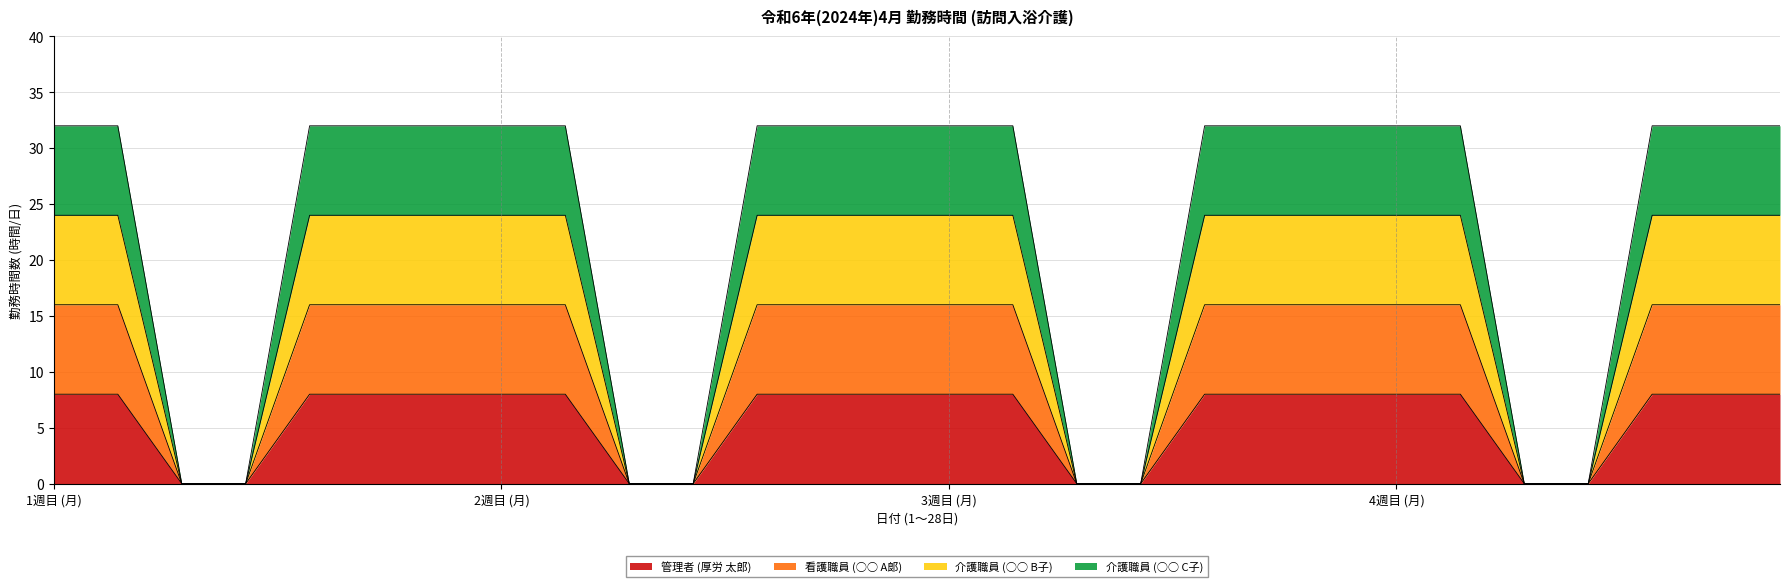

How many lines are shown in the chart?

4